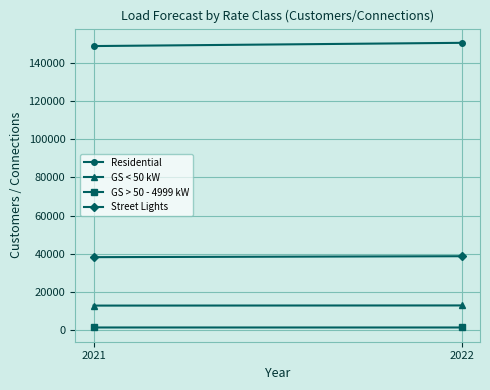

How many lines are shown in the chart?

4